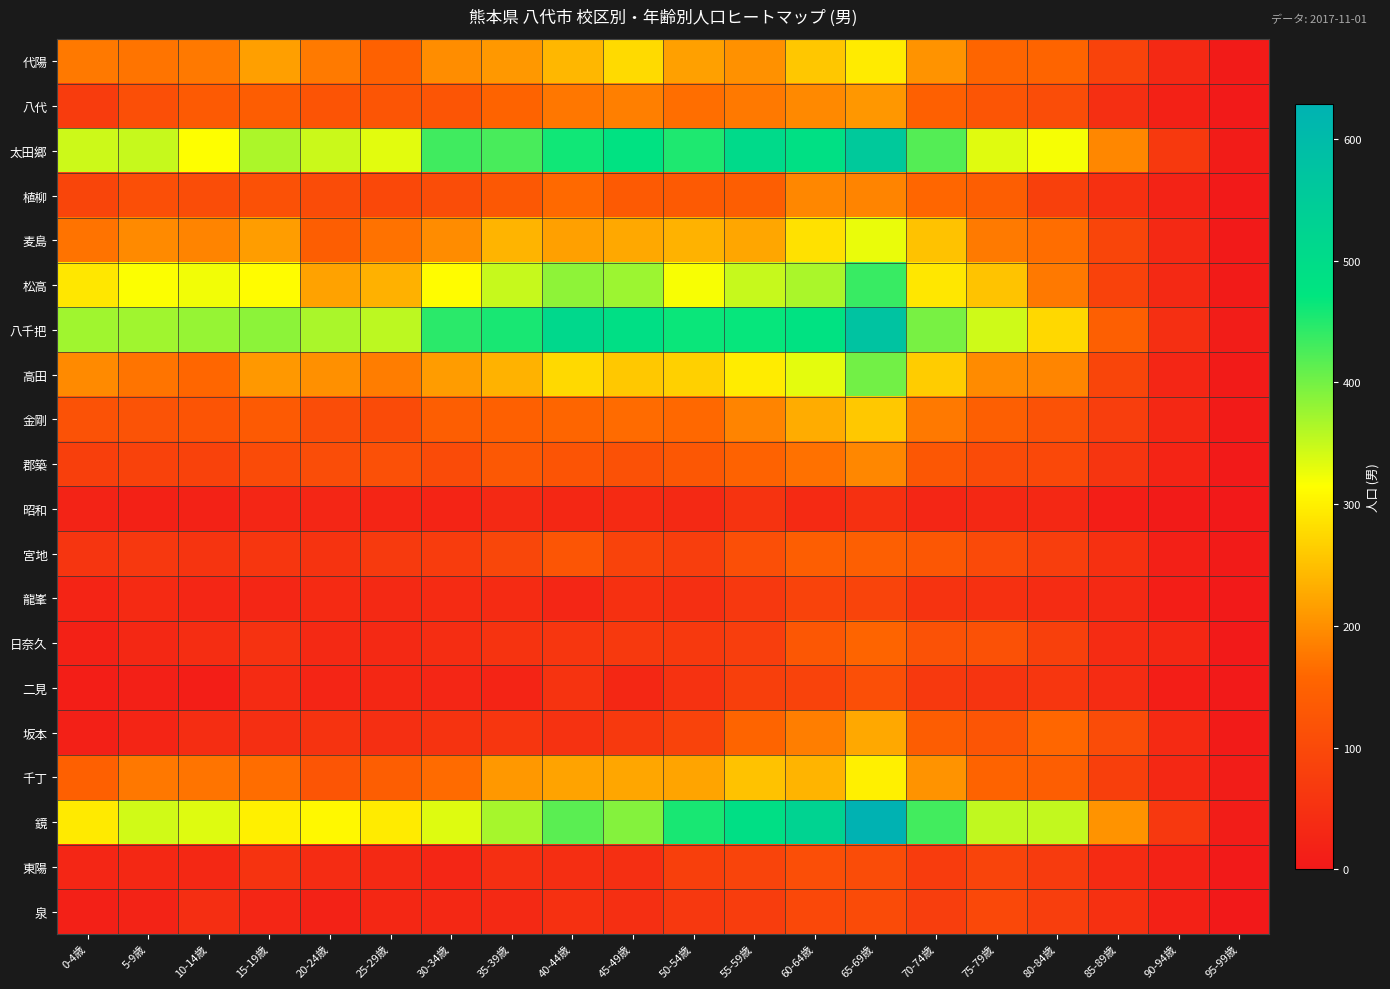

Rank the series by their maximum value, from lowest to highest.

昭和, 龍峯, 泉, 東陽, 二見, 宮地, 日奈久, 植柳, 郡築, 八代, 坂本, 金剛, 代陽, 千丁, 麦島, 高田, 松高, 太田郷, 八千把, 鏡